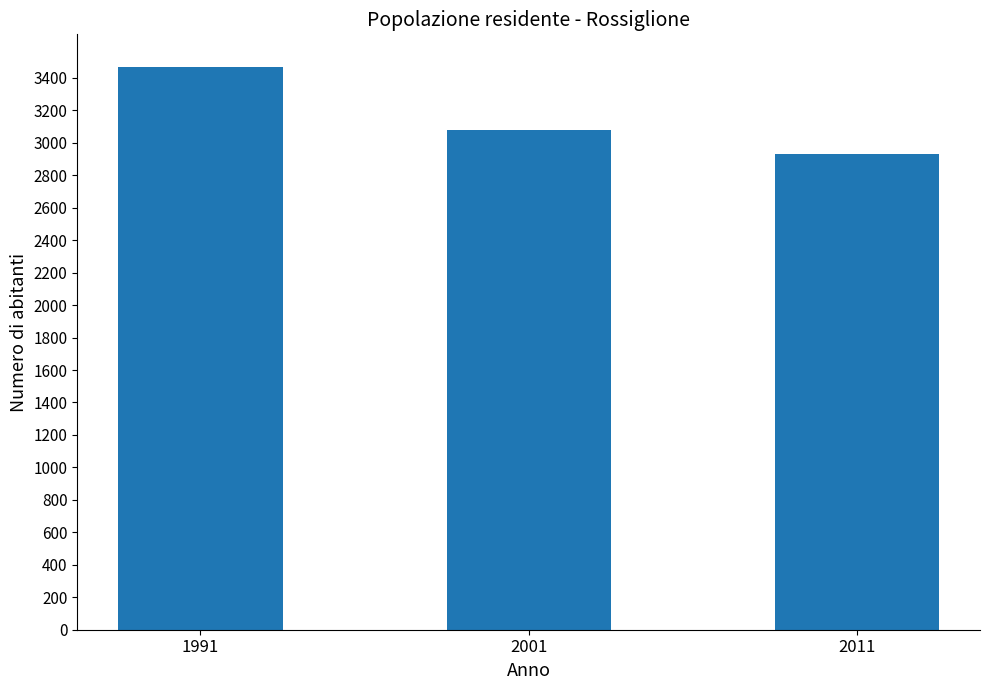

Rank the categories by value from lowest to highest.

2011, 2001, 1991